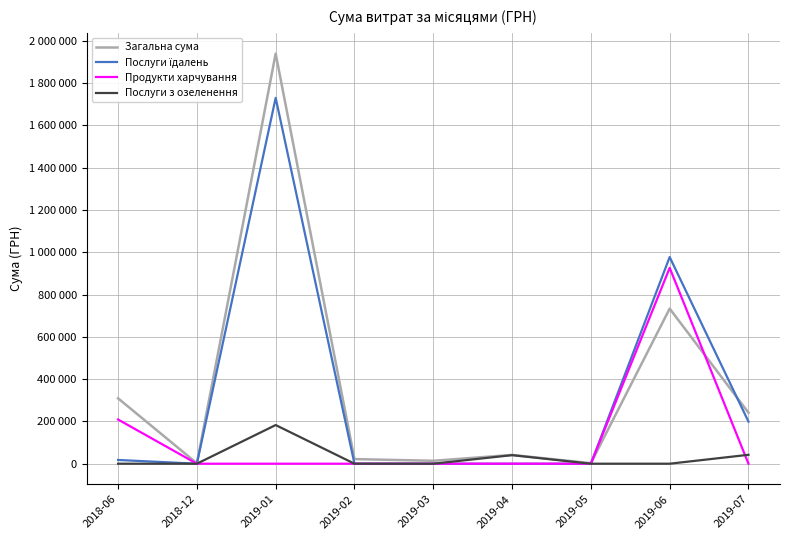

Does the chart display data point markers on the line(s)?

No